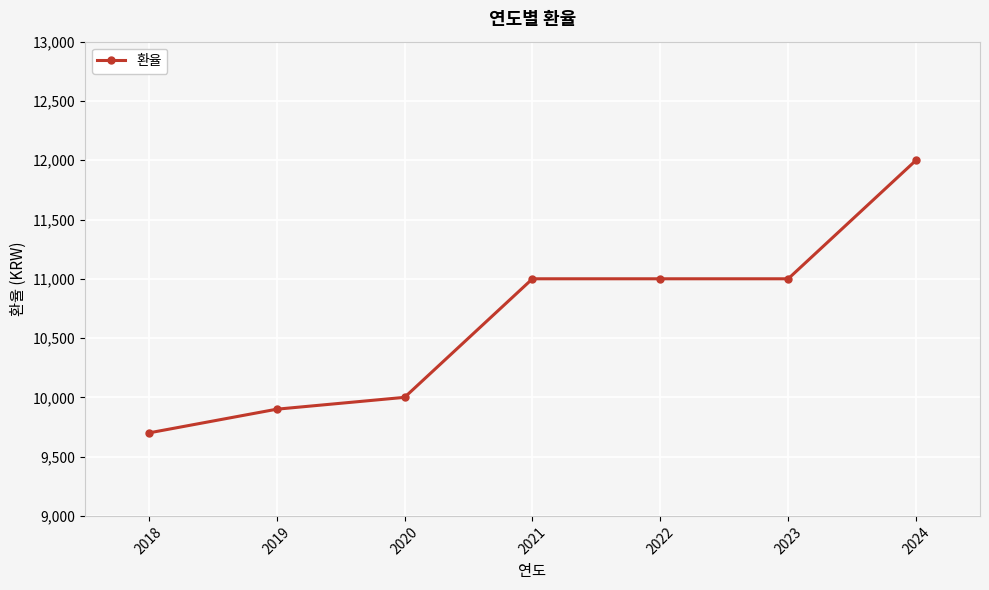

What is the ratio of the value at 2020 to the value at 2018?

1.0